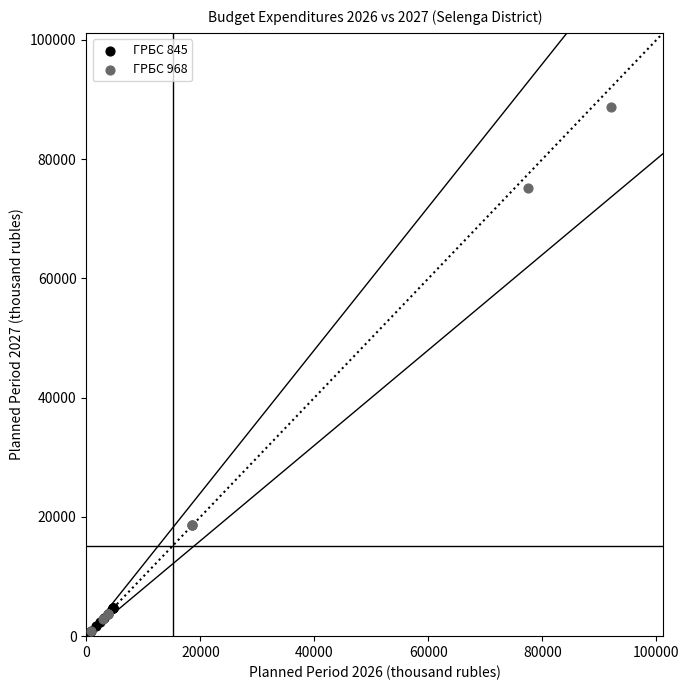

Which series reaches the minimum Y coordinate?

ГРБС 845